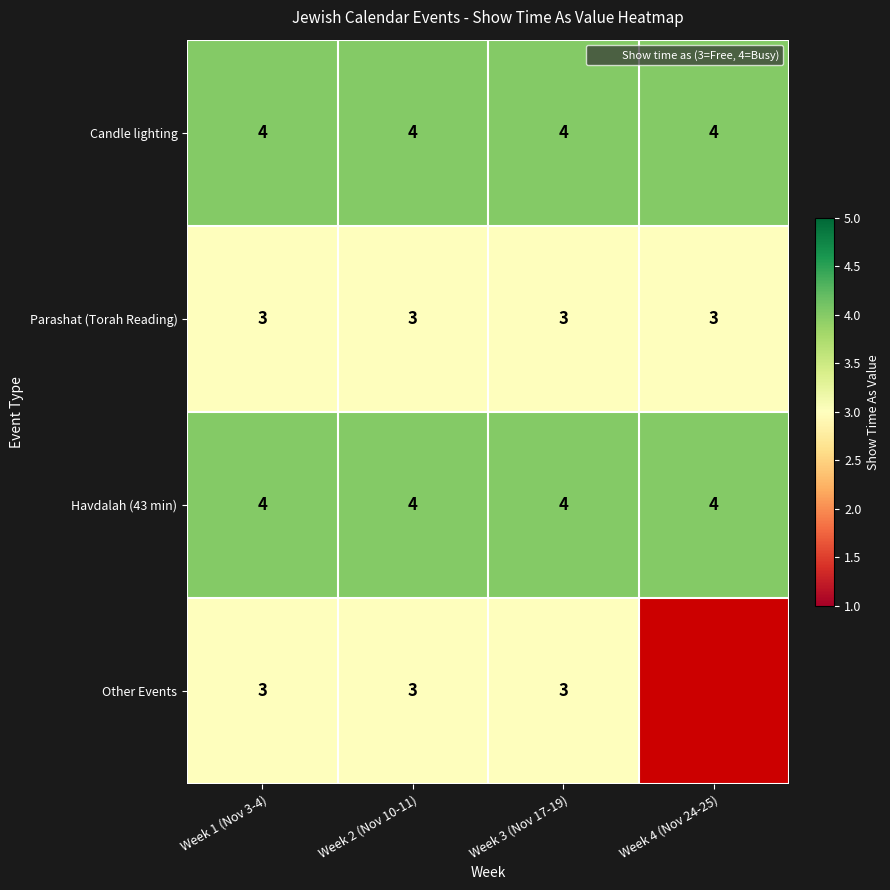

At Week 1 (Nov 3-4), list the series in order from smallest to largest.

Parashat (Torah Reading), Other Events, Candle lighting, Havdalah (43 min)